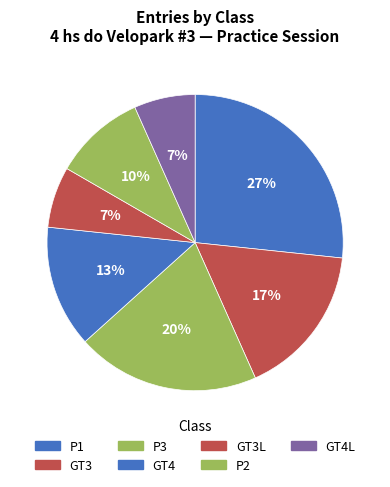

To the nearest percent, what is the difference between the GT3L and P1 slice percentages?

20%